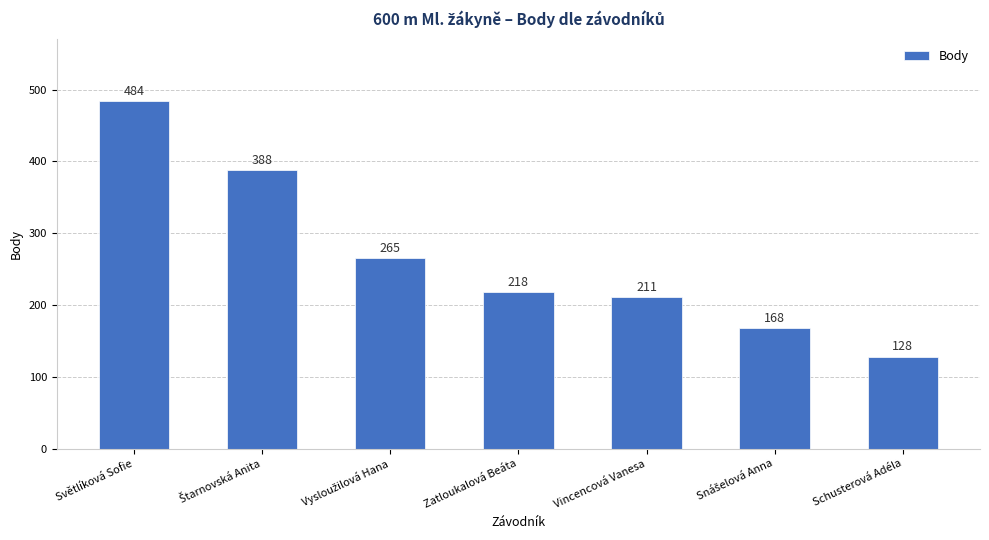

What is the smallest value displayed?

128